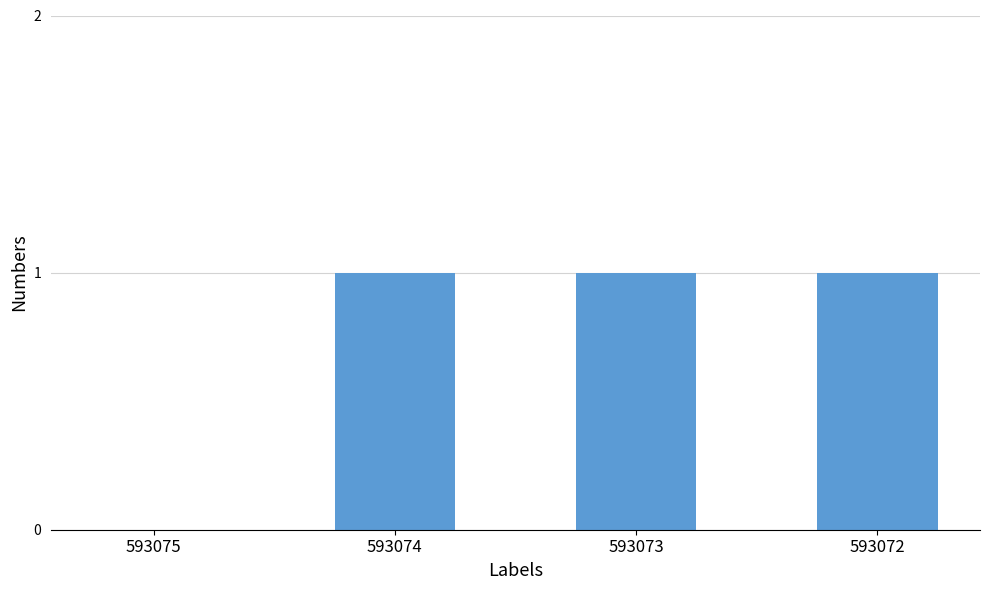

Are the bars horizontal?

No